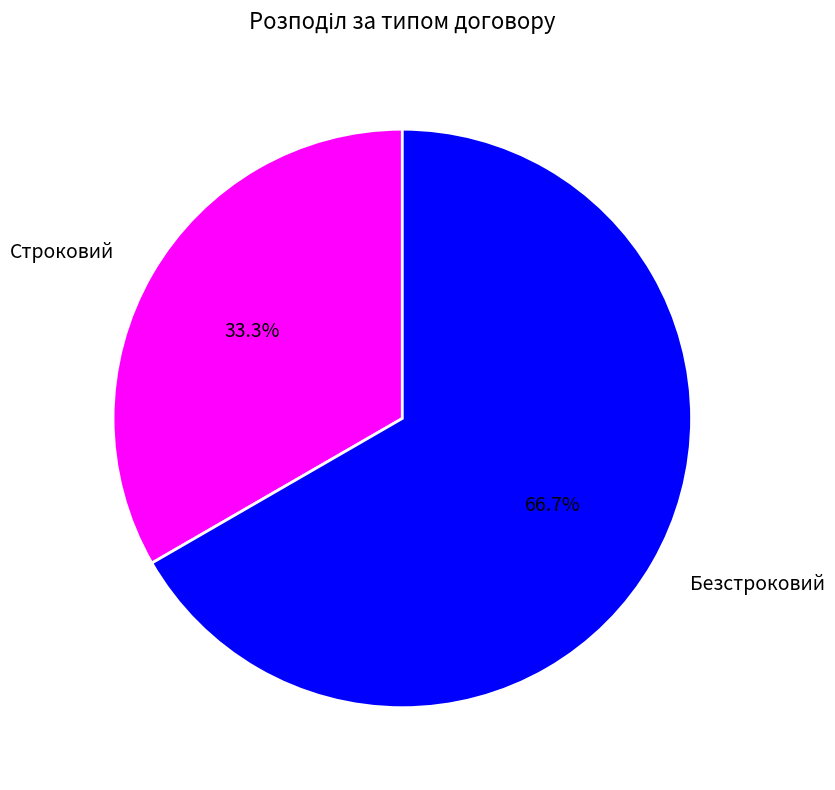

Rank the categories by value from lowest to highest.

Строковий, Безстроковий